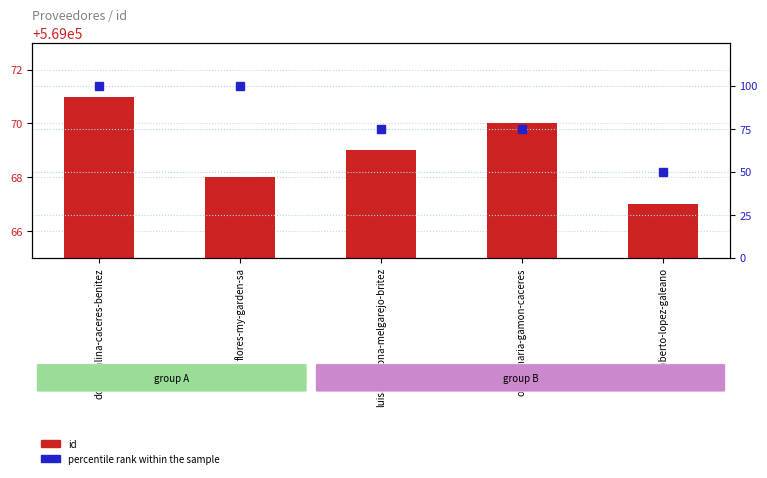

Read the id value at roberto-lopez-galeano.

569067